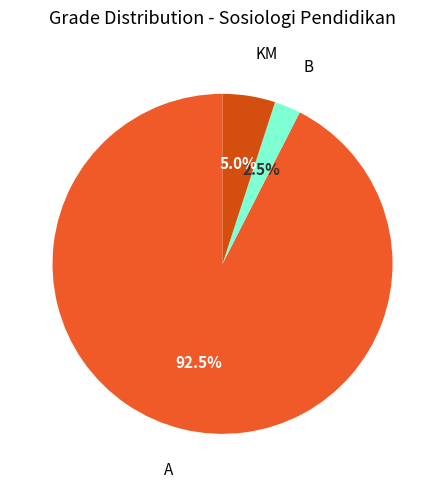

Count the number of slices in the pie.

3